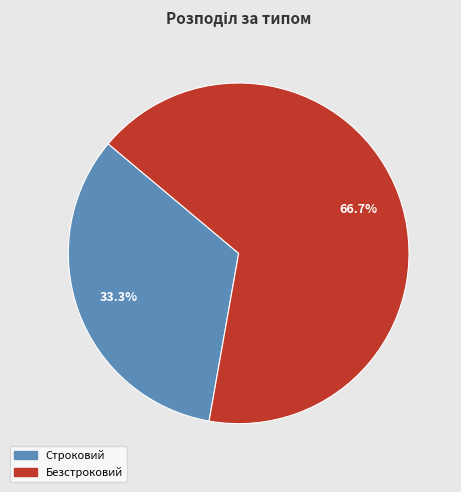

Which has a higher value, Безстроковий or Строковий?

Безстроковий